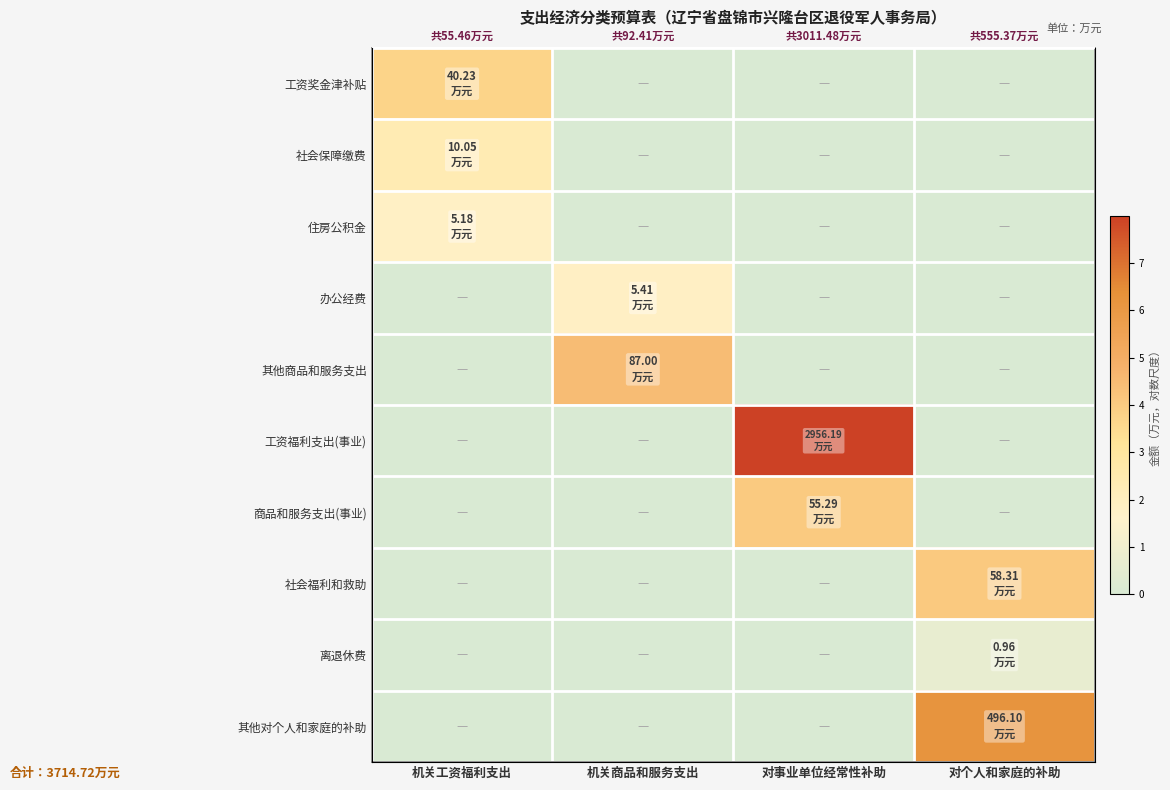

Is it true that 住房公积金 equals 1.8 at 机关工资福利支出?

True